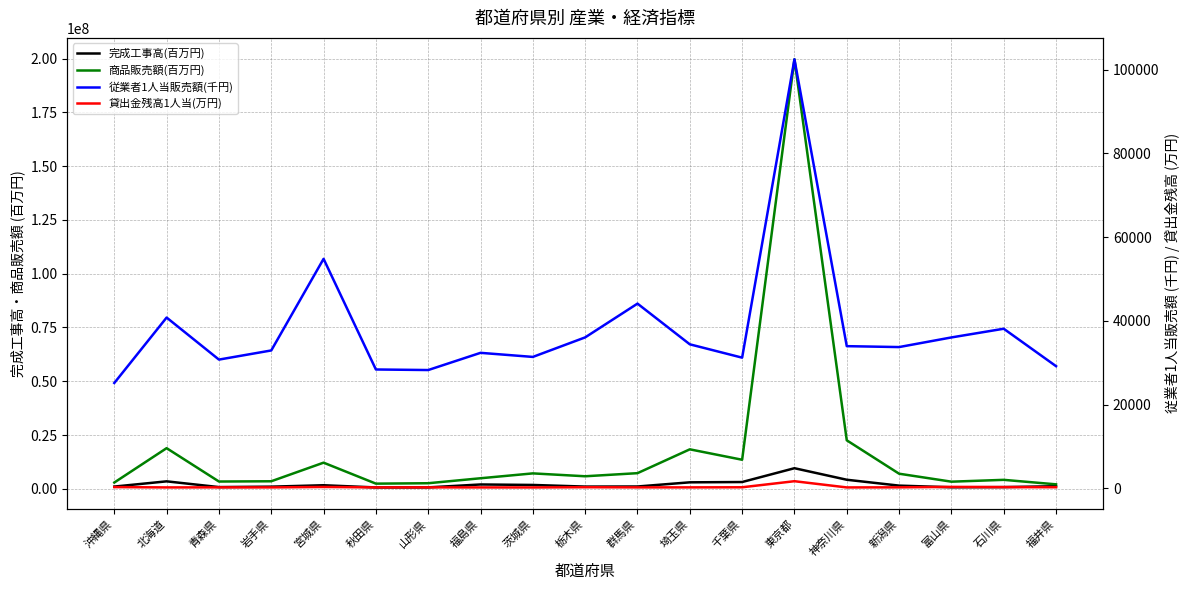

How many data points in 商品販売額(百万円) are above 5825480?

9